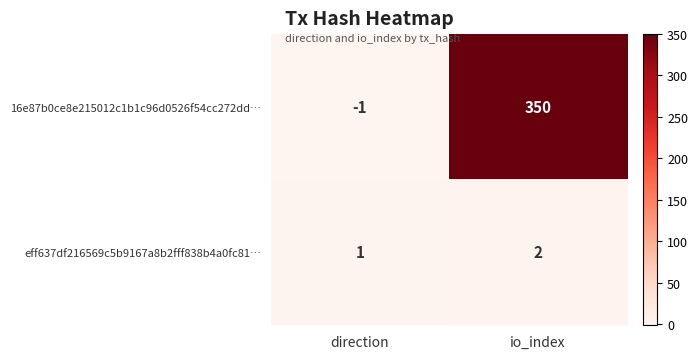

At which category is the sum across all series the highest?

io_index